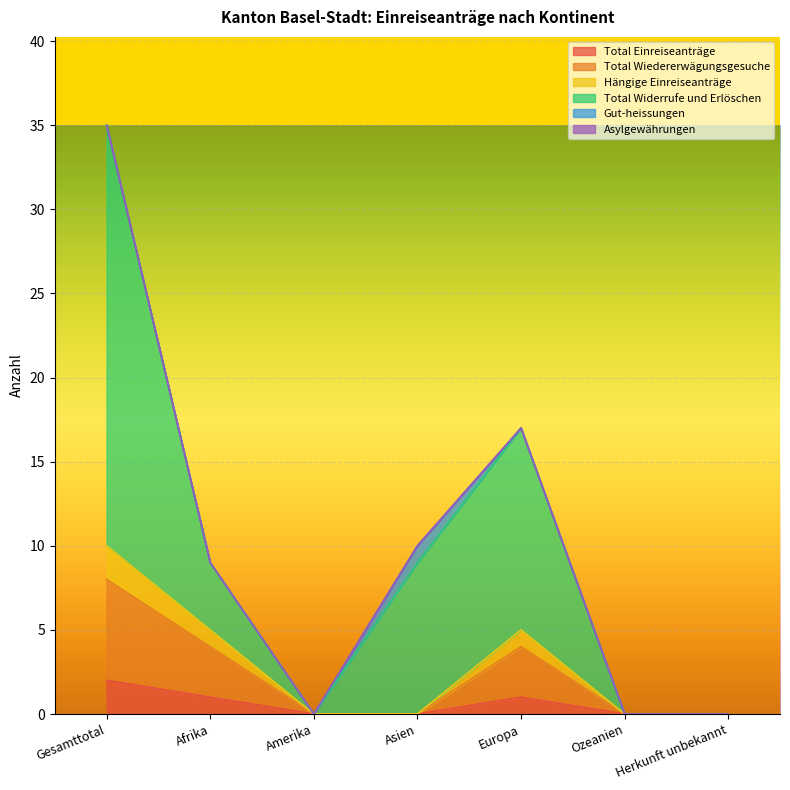

How many data points in Hängige Einreiseanträge are above 0?

3